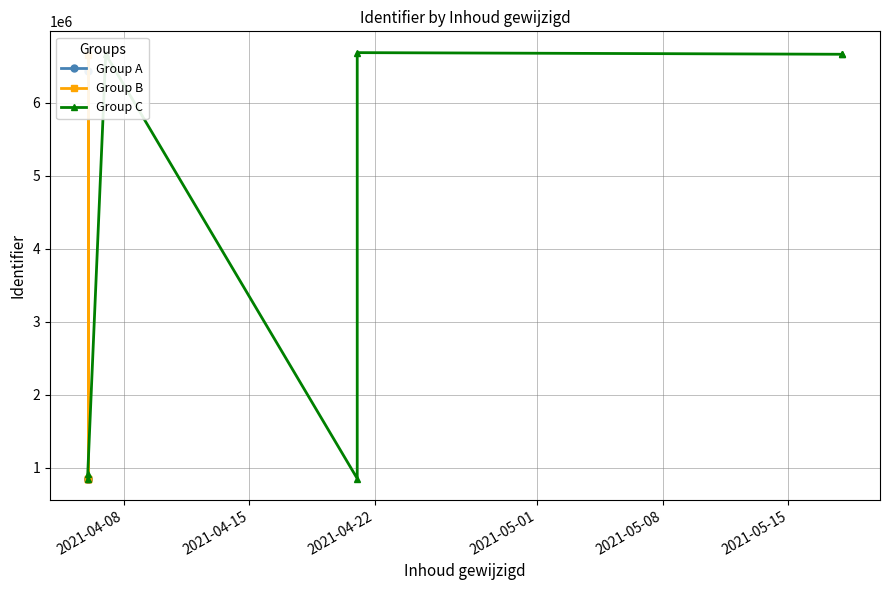

The chart shows a value of 299151 at 2021-04-06. True or false?

False